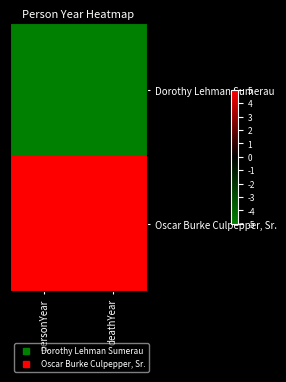

Rank the series at deathYear from highest to lowest value.

Oscar Burke Culpepper, Sr., Dorothy Lehman Sumerau